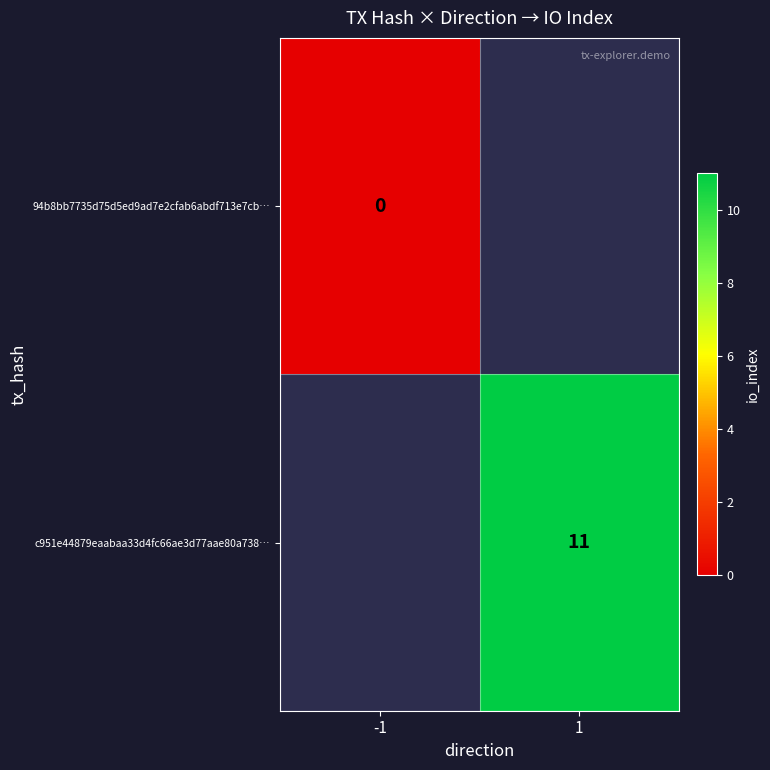

What is the greatest value displayed?

11.0